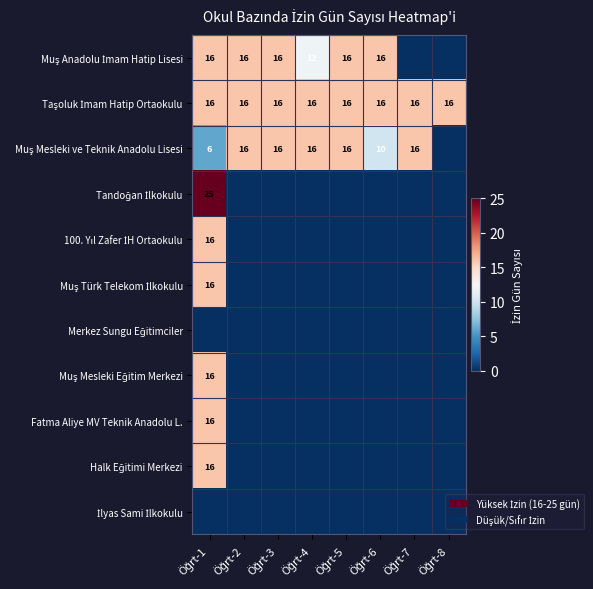

What is the total value across all series at Öğrt-7?

32